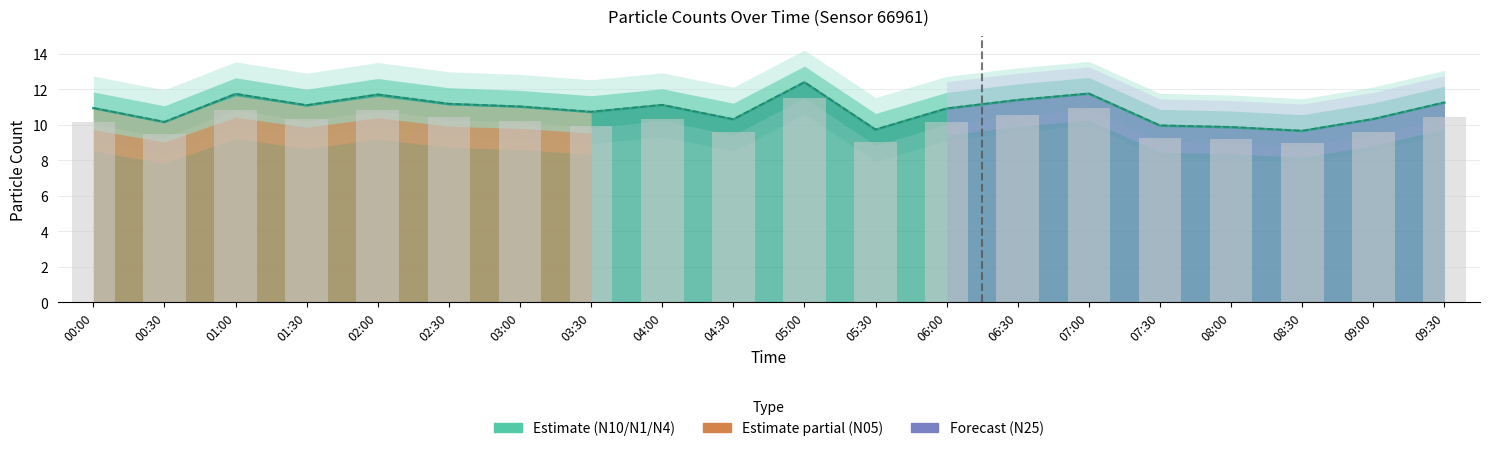

Reading right to left, extract all data points from this chart.

N1: 09:30=11.2	09:00=10.3	08:30=9.6	08:00=9.8	07:30=9.9	07:00=11.7	06:30=11.4	06:00=10.9	05:30=9.7	05:00=12.4	04:30=10.3	04:00=11.1	03:30=10.7	03:00=11.0	02:30=11.2	02:00=11.7	01:30=11.1	01:00=11.7	00:30=10.1	00:00=10.9
N4: 09:30=11.3	09:00=10.3	08:30=9.7	08:00=9.9	07:30=10.0	07:00=11.8	06:30=11.4	06:00=10.9	05:30=9.7	05:00=12.4	04:30=10.3	04:00=11.1	03:30=10.7	03:00=11.0	02:30=11.2	02:00=11.7	01:30=11.1	01:00=11.7	00:30=10.2	00:00=10.9
P4 (×7): 09:30=10.4	09:00=9.6	08:30=9.0	08:00=9.2	07:30=9.2	07:00=10.9	06:30=10.6	06:00=10.2	05:30=9.0	05:00=11.5	04:30=9.6	04:00=10.3	03:30=9.9	03:00=10.2	02:30=10.4	02:00=10.8	01:30=10.3	01:00=10.8	00:30=9.5	00:00=10.2